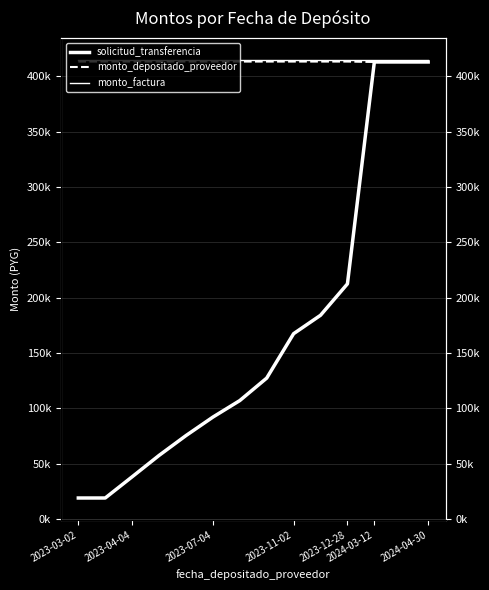

Which series changed the most between 2024-04-30 and 12?

solicitud_transferencia